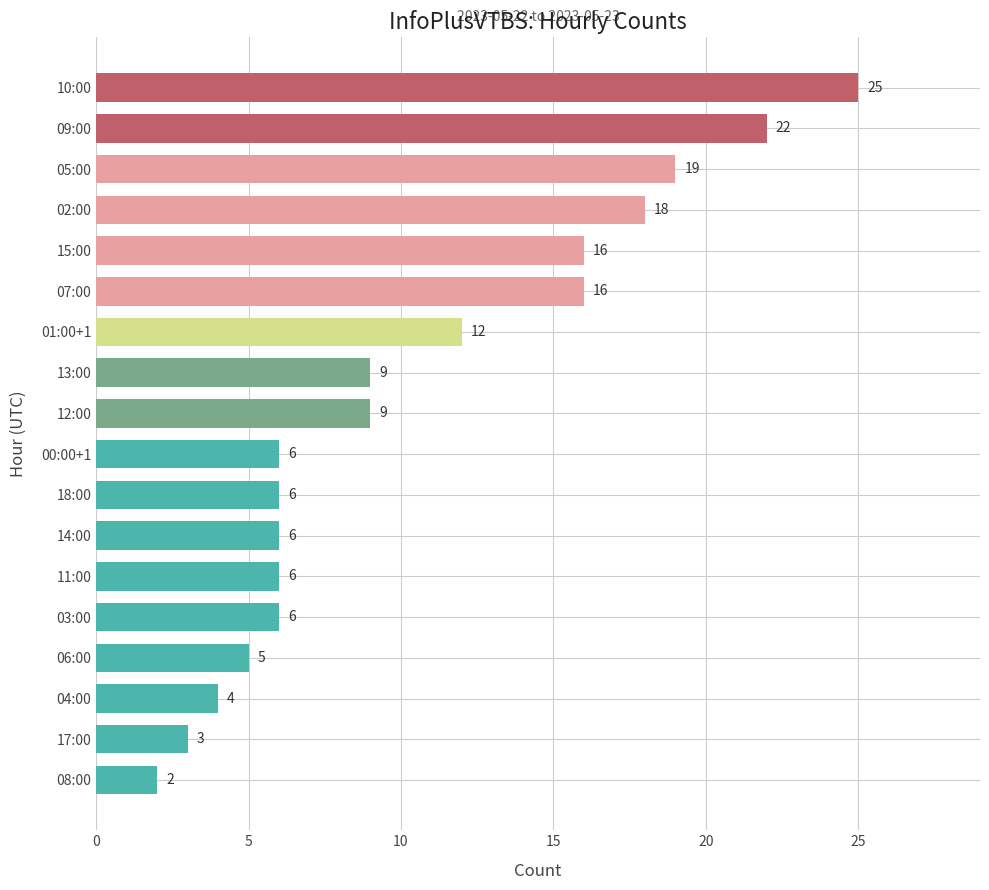

What is the difference between the second highest and minimum values?

20